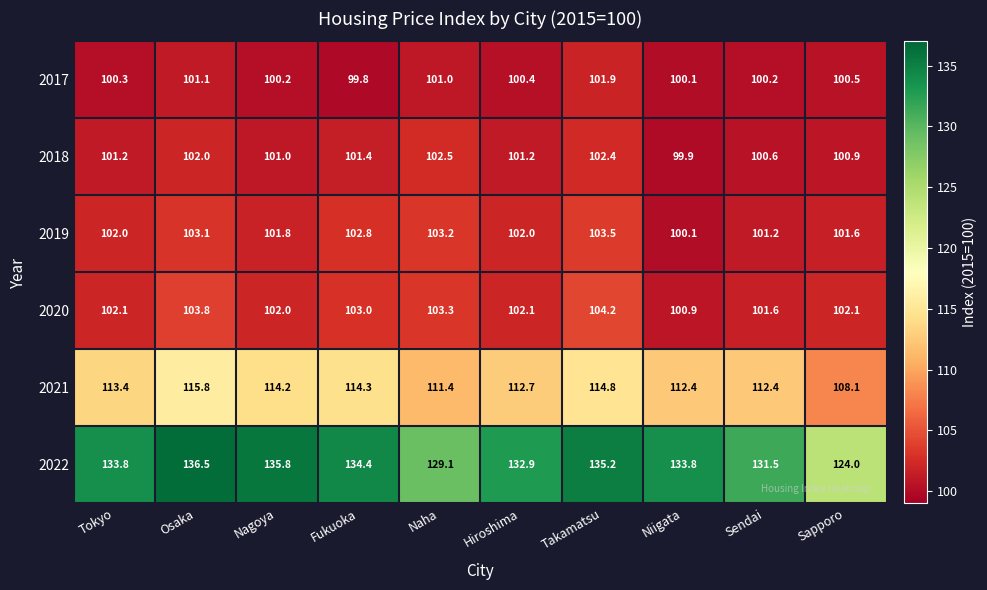

What is the sum of the 2018 values at Naha and Sapporo?

203.4